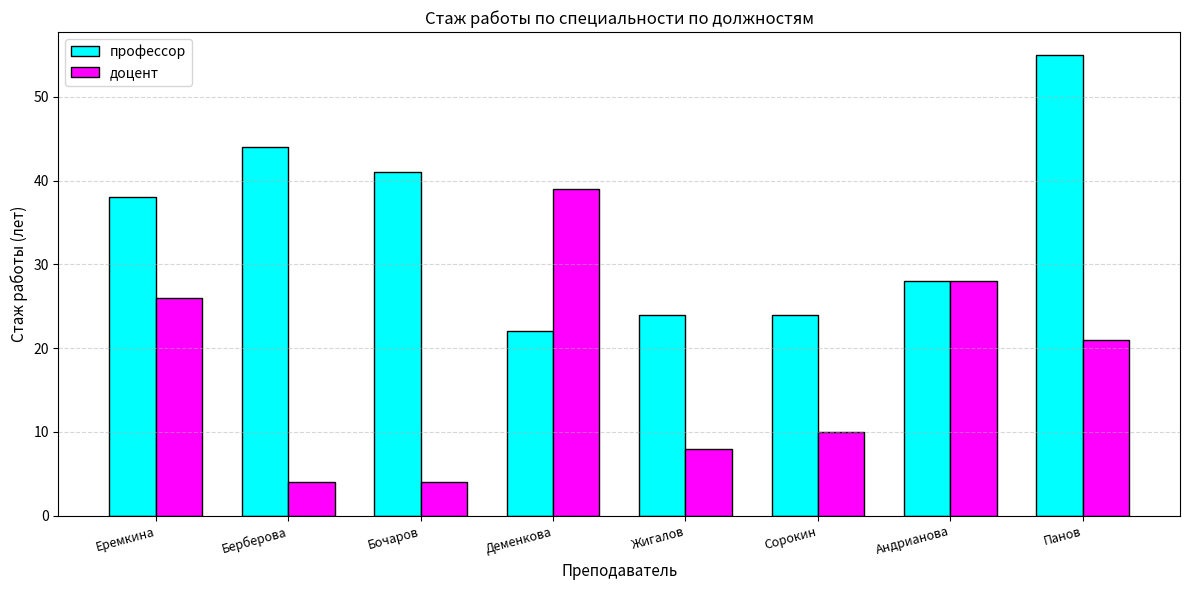

How many bars are there in total?

16